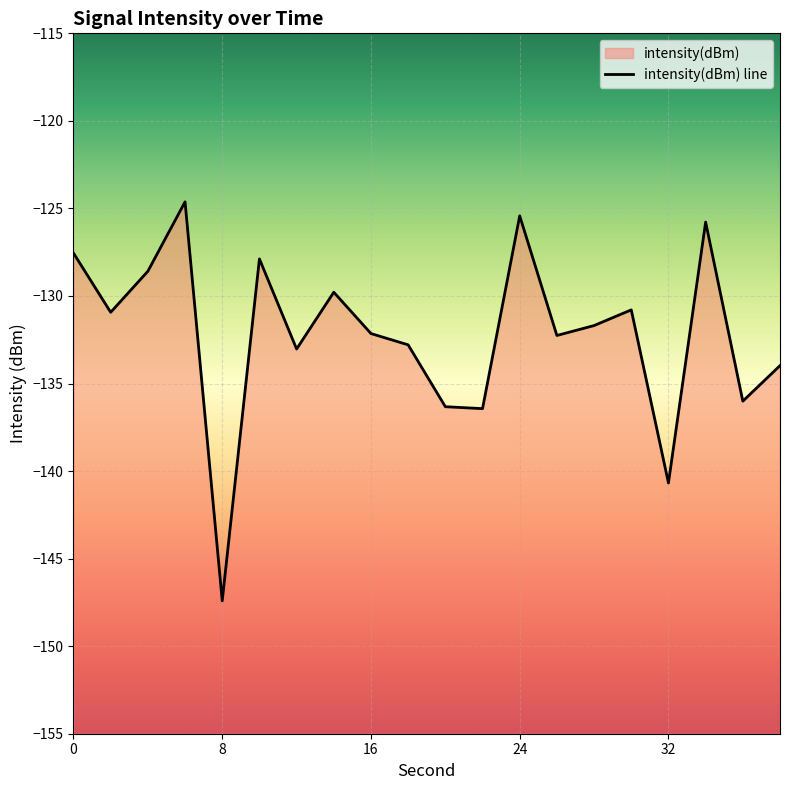

What is the difference between the maximum and minimum values?

22.8